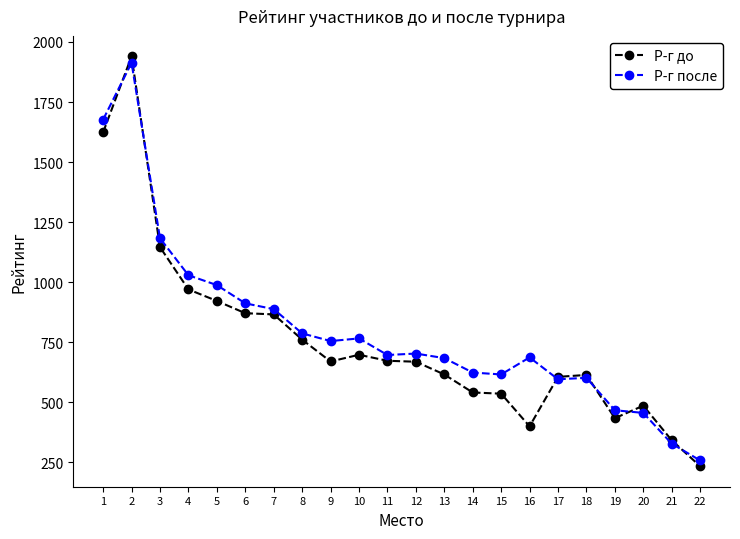

Rank the series by their maximum value, from lowest to highest.

Р-г после, Р-г до